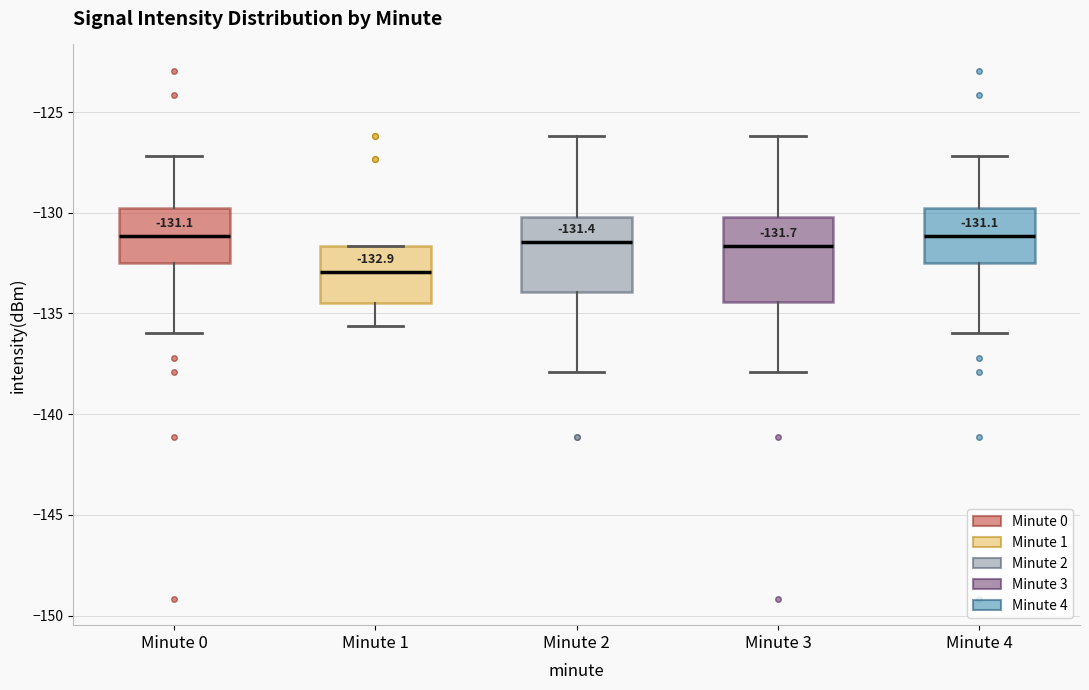

Comparing the boxes themselves (not the whiskers), which one is the tallest?

Minute 3